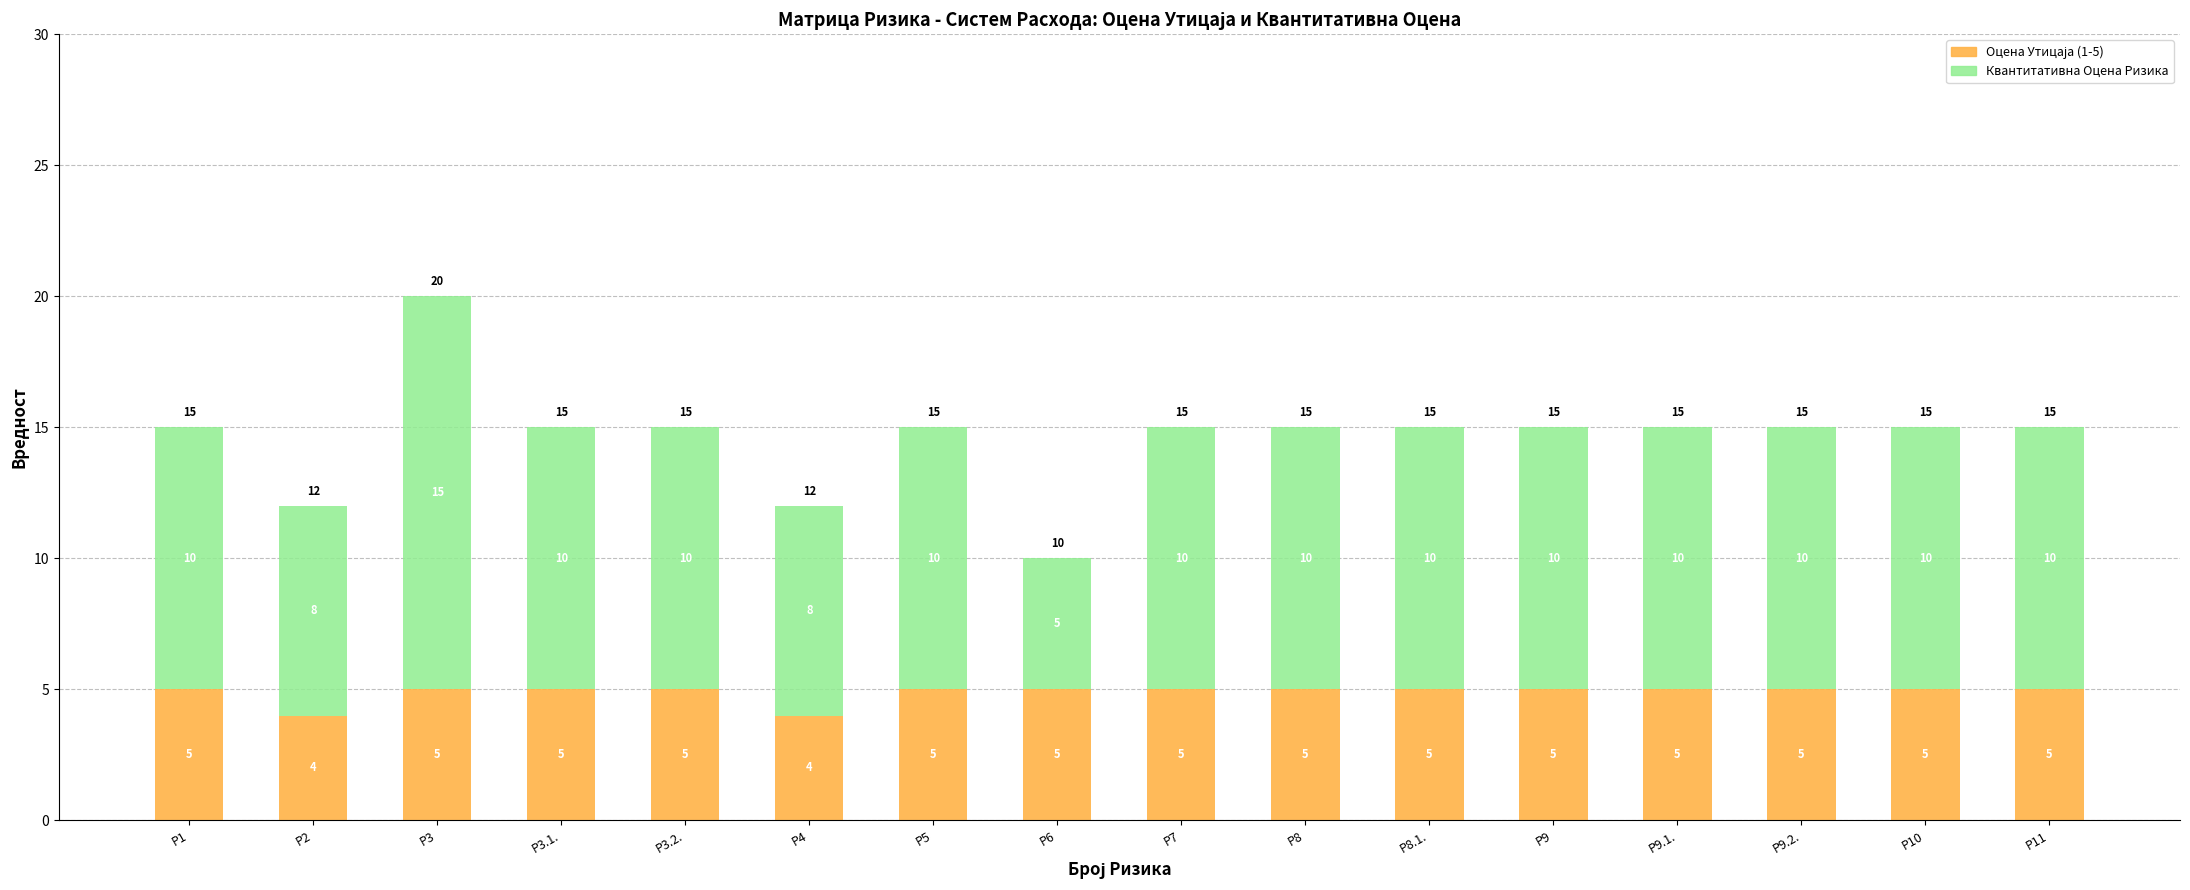

At which category is the sum across all series the highest?

Р3